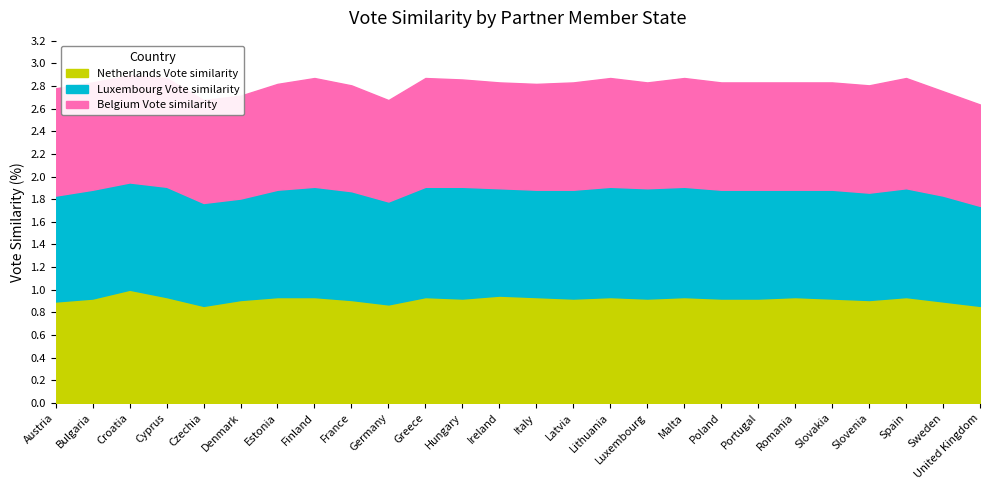

Does the chart display data point markers on the line(s)?

No